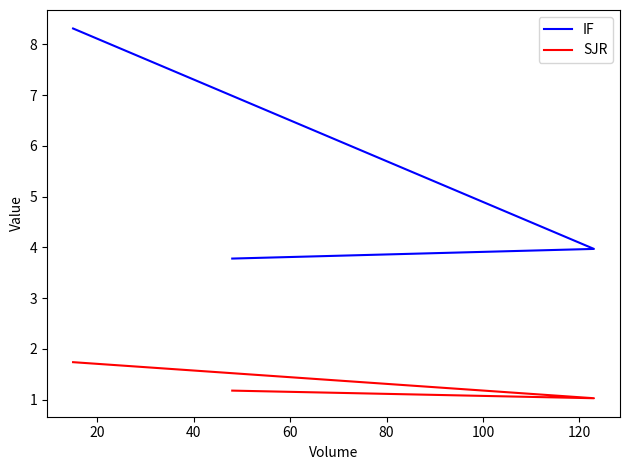

Does the chart have visible grid lines?

No